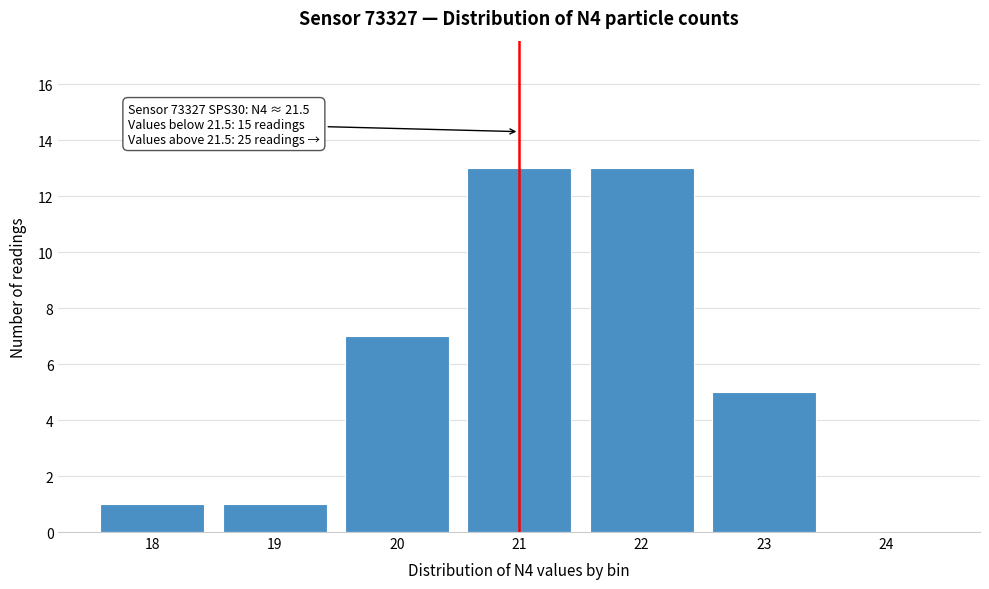

Reading right to left, what are all the values shown in this chart?

24=0	23=5	22=13	21=13	20=7	19=1	18=1